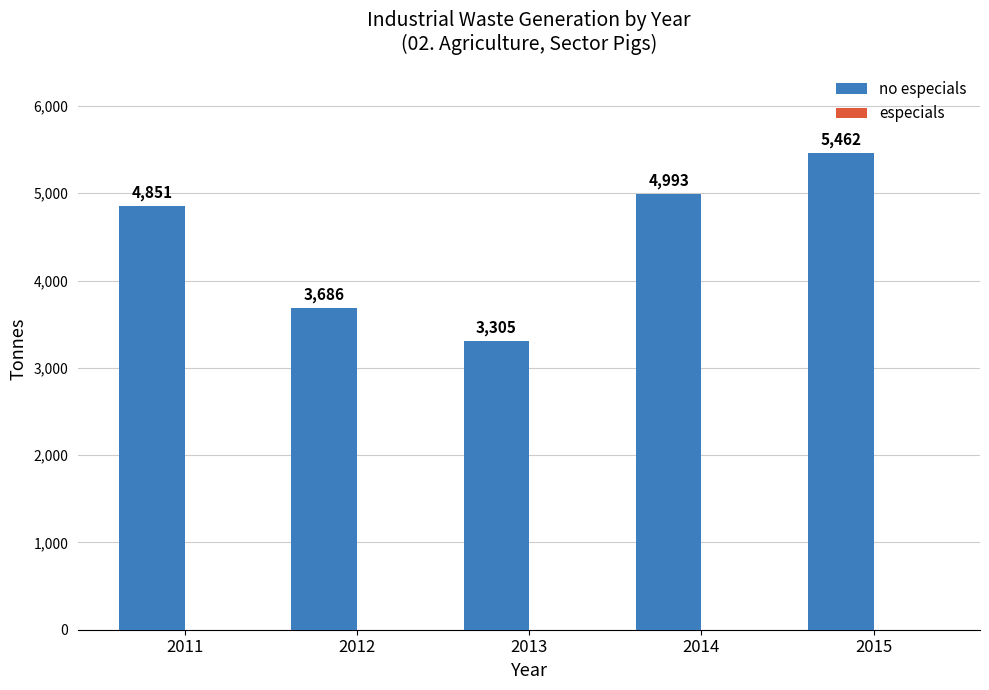

Reading left to right, list all the values displayed in this chart.

2011=4851	2012=3686	2013=3305	2014=4993	2015=5462